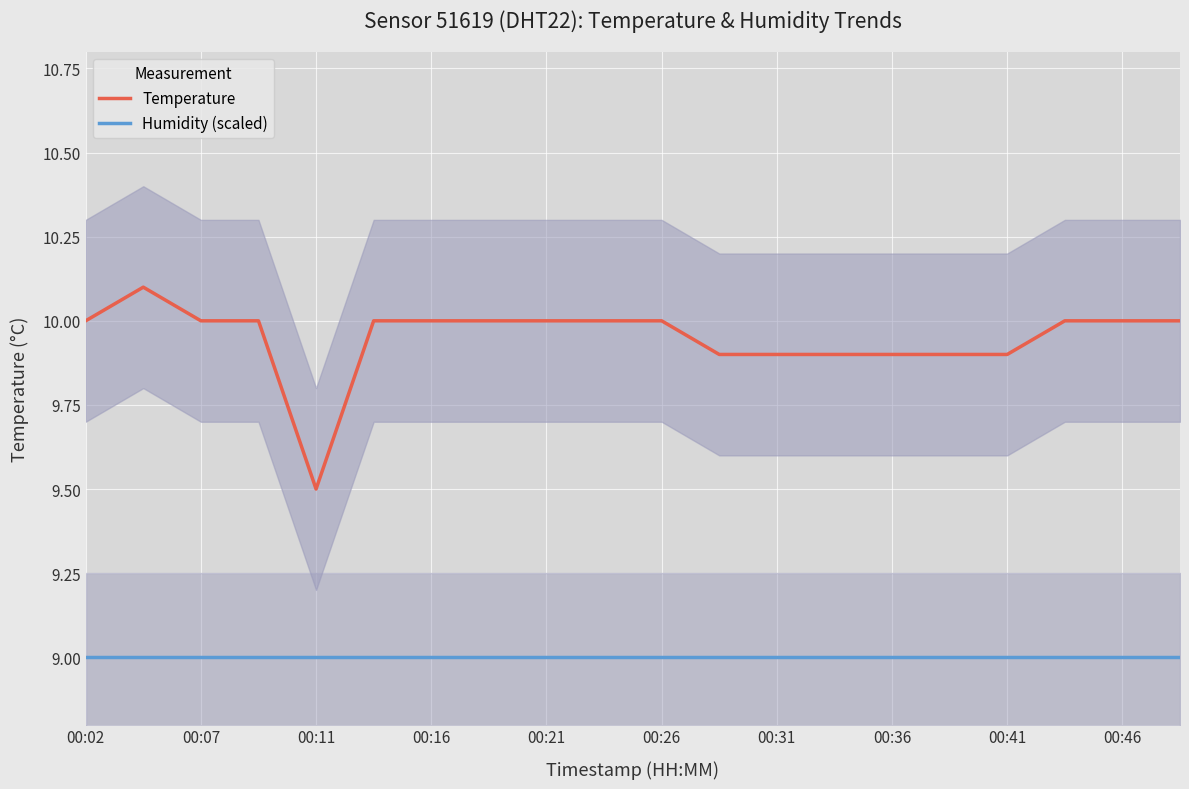

The value of Temperature at 00:26 is 10.0. True or false?

True